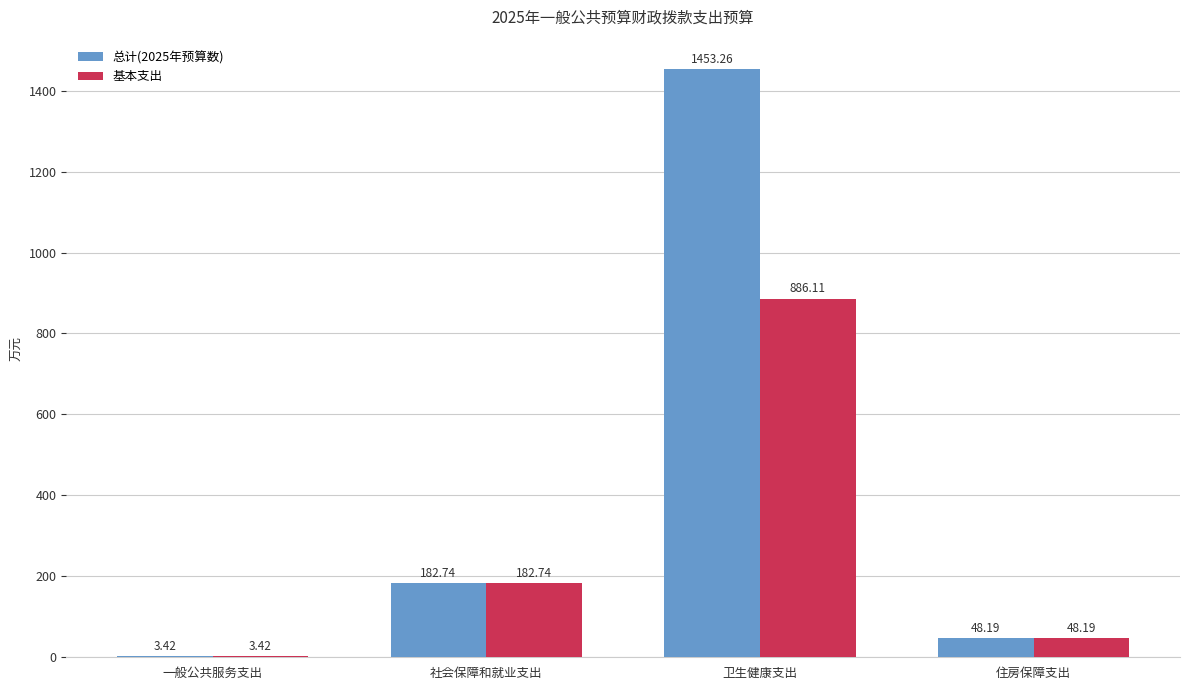

At which label does 总计(2025年预算数) first exceed 182?

社会保障和就业支出